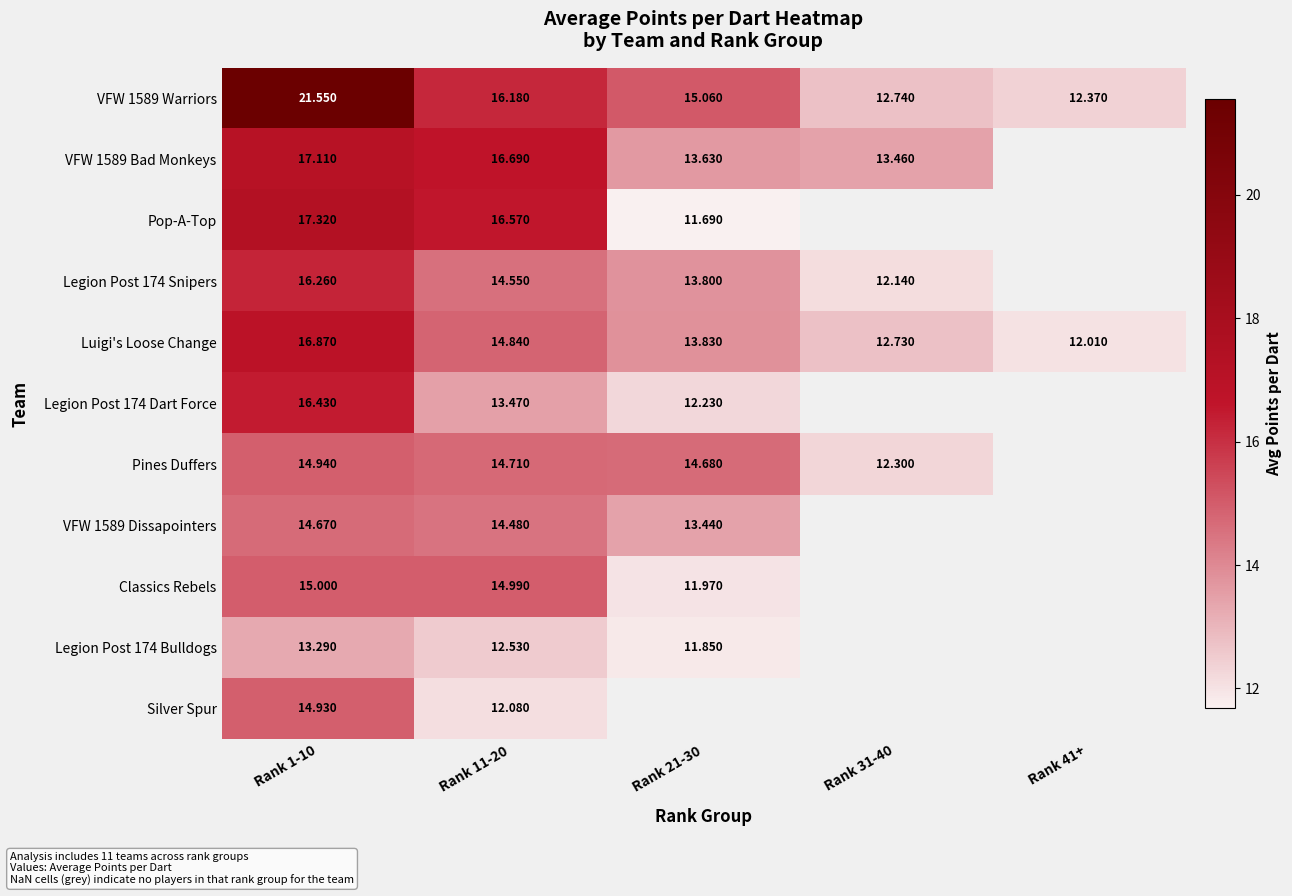

True or false: Pines Duffers has a value of 22.1 at Rank 31-40.

False